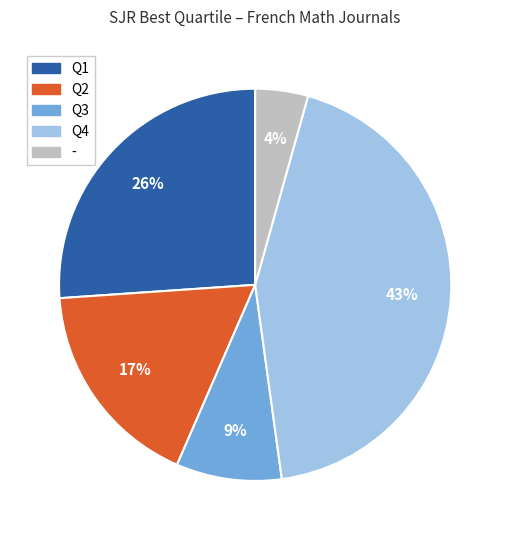

Which category has the biggest portion of the pie?

Q4